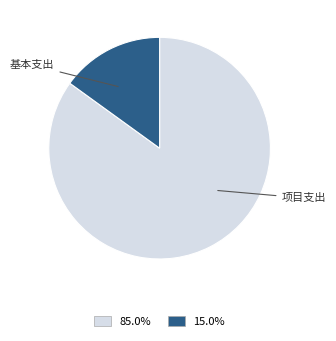

Is there any slice that represents more than half of the pie?

Yes